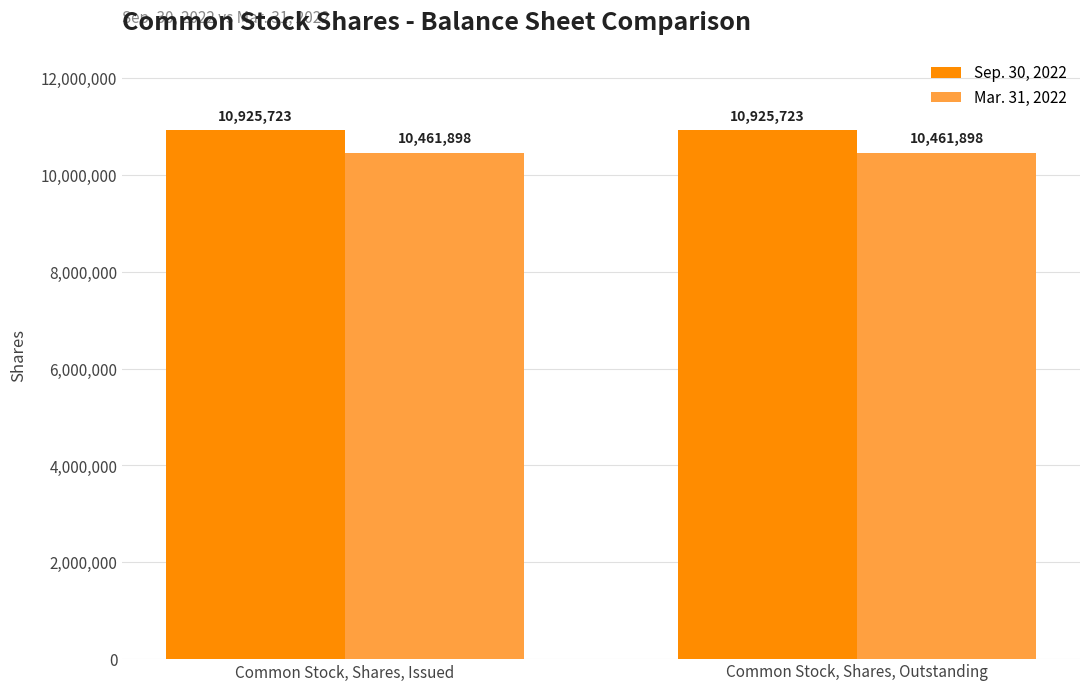

What is the approximate value of Sep. 30, 2022 at Common Stock, Shares, Issued?

10925723